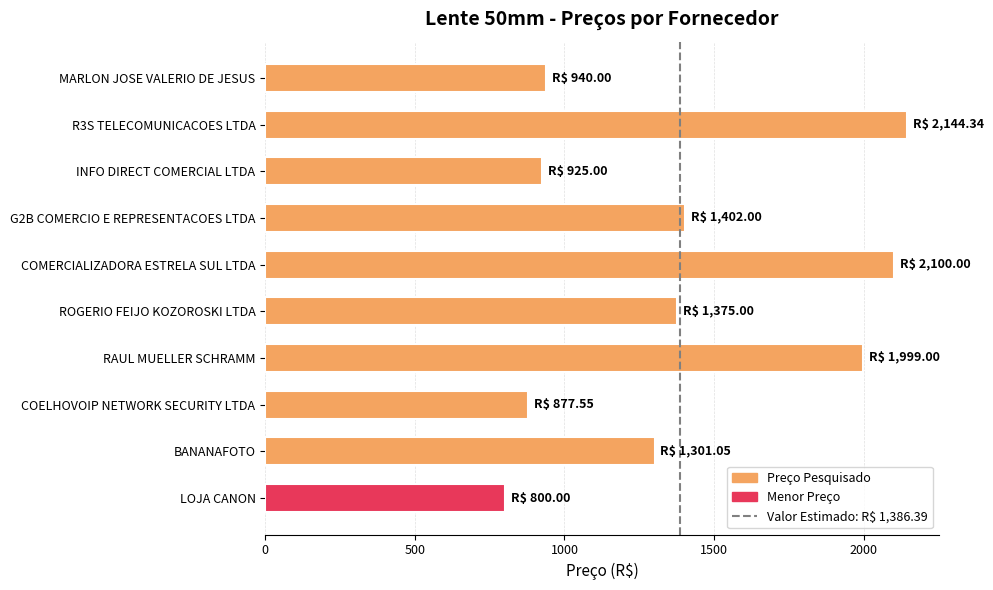

What is the label of the 10th bar from the top?

LOJA CANON